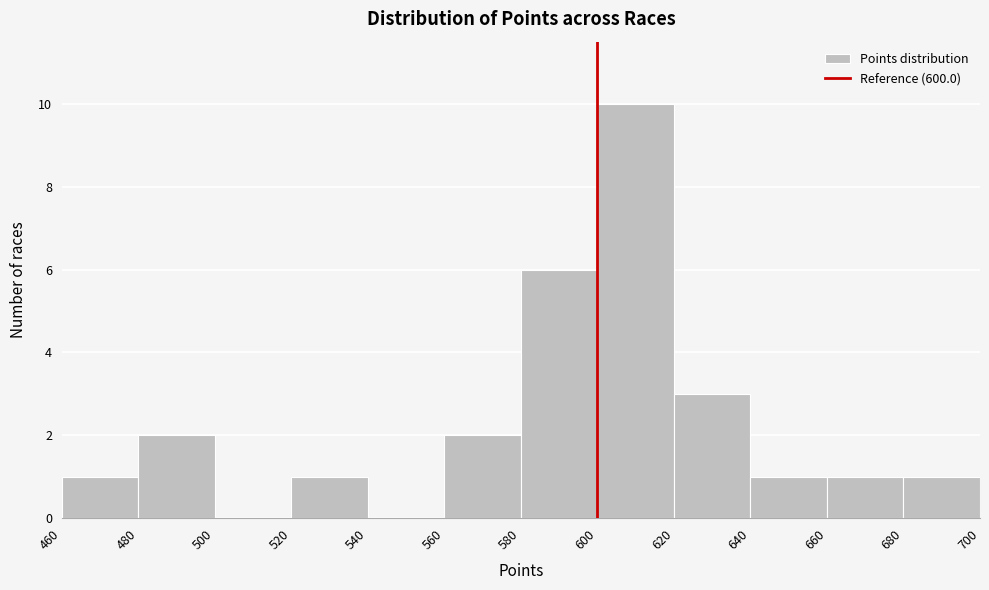

Reading left to right, list every bar in this chart as the range it spans on the x-axis followed by its height. The values are not printed on the chart, so give them approximately, as read against the axis.

460 to 480: 1
480 to 500: 2
500 to 520: 0
520 to 540: 1
540 to 560: 0
560 to 580: 2
580 to 600: 6
600 to 620: 10
620 to 640: 3
640 to 660: 1
660 to 680: 1
680 to 700: 1